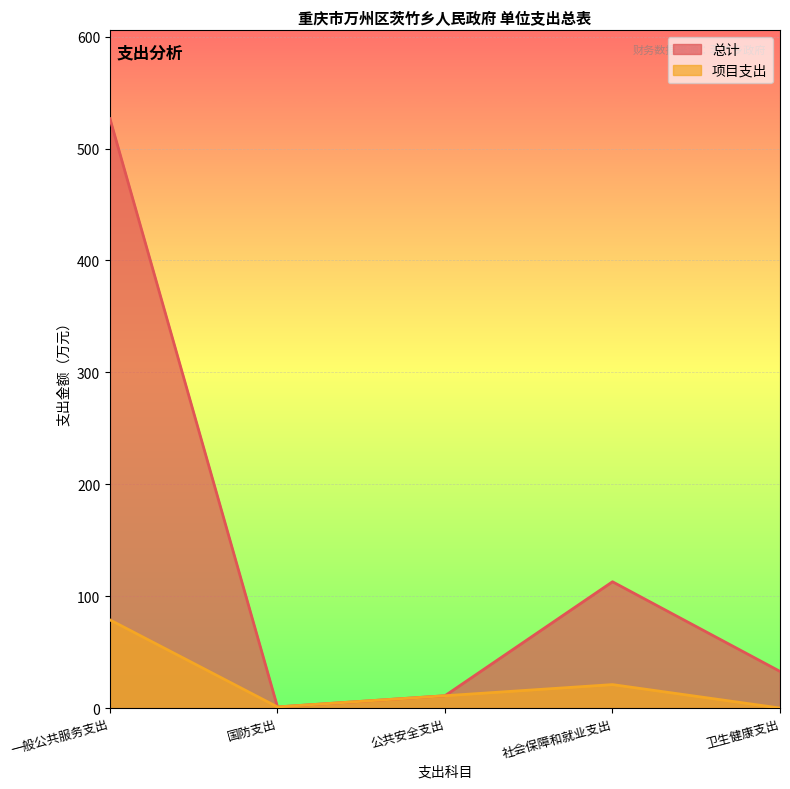

Which series has the widest spread of values?

总计